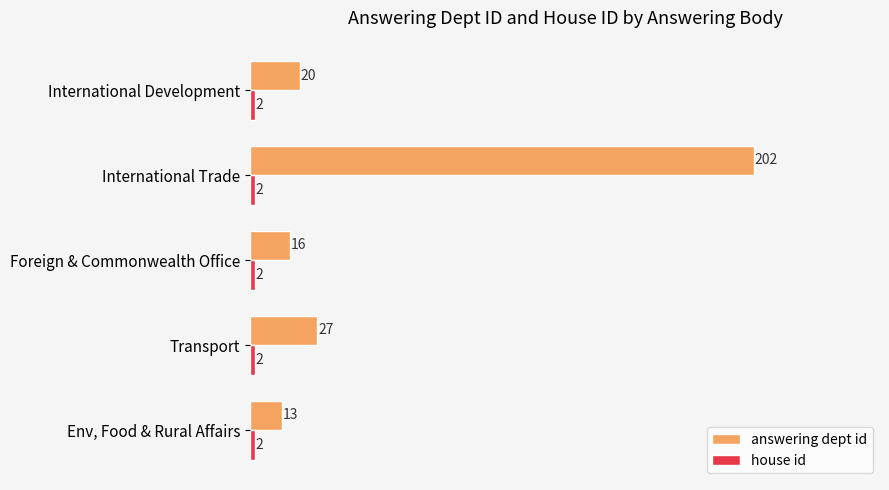

Count the number of categories in the chart.

5